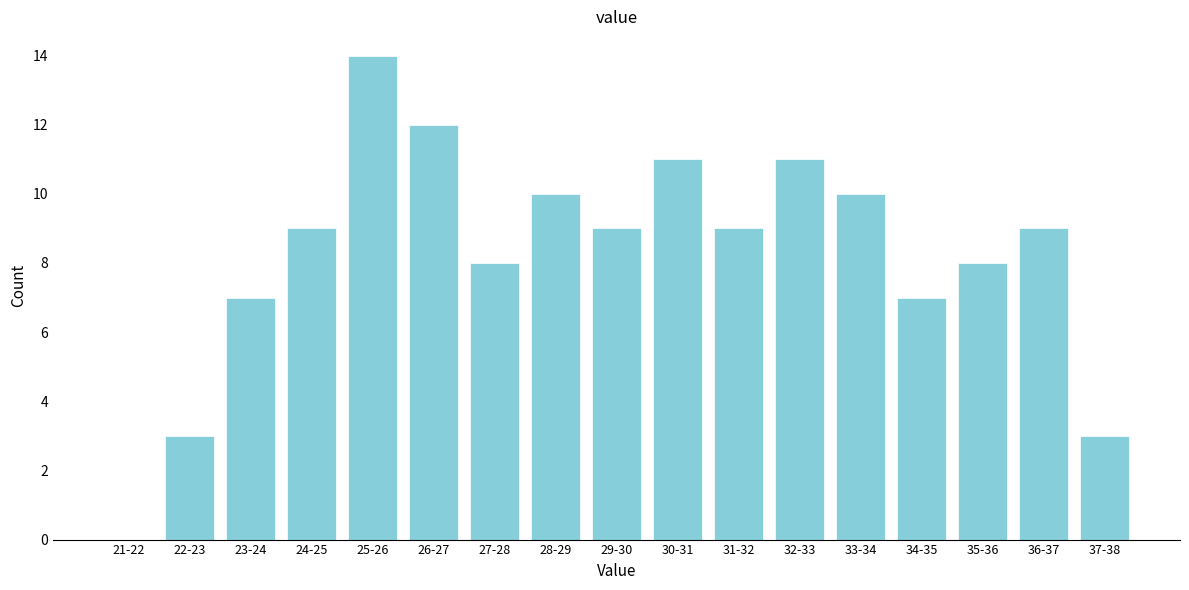

Reading left to right, extract all data points from this chart.

21-22=0	22-23=3	23-24=7	24-25=9	25-26=14	26-27=12	27-28=8	28-29=10	29-30=9	30-31=11	31-32=9	32-33=11	33-34=10	34-35=7	35-36=8	36-37=9	37-38=3